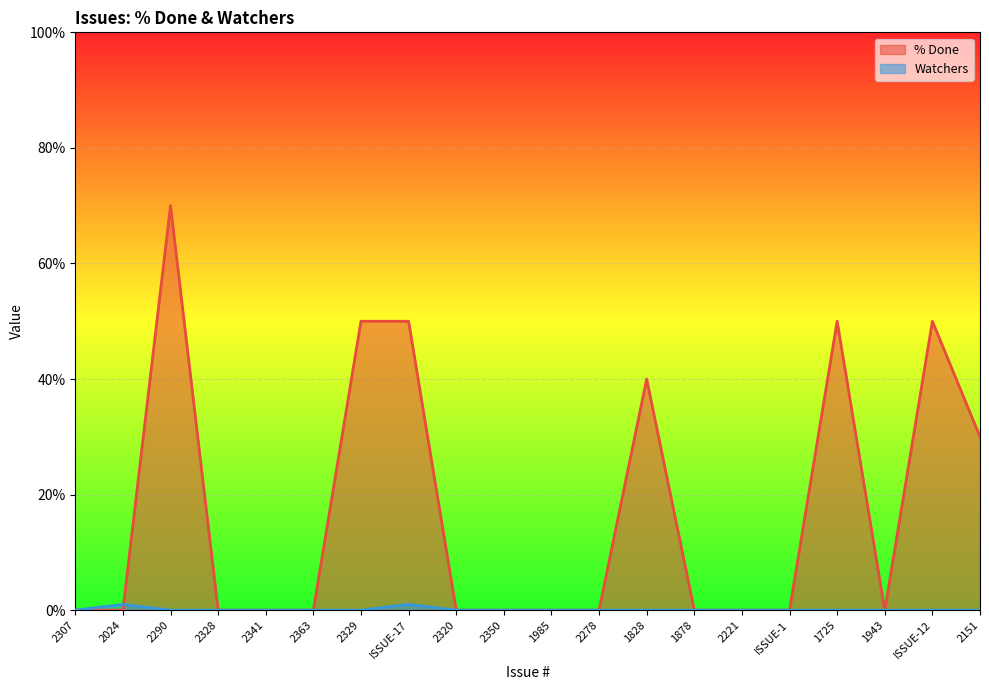

True or false: % Done has a value of 32 at ISSUE-12.

False